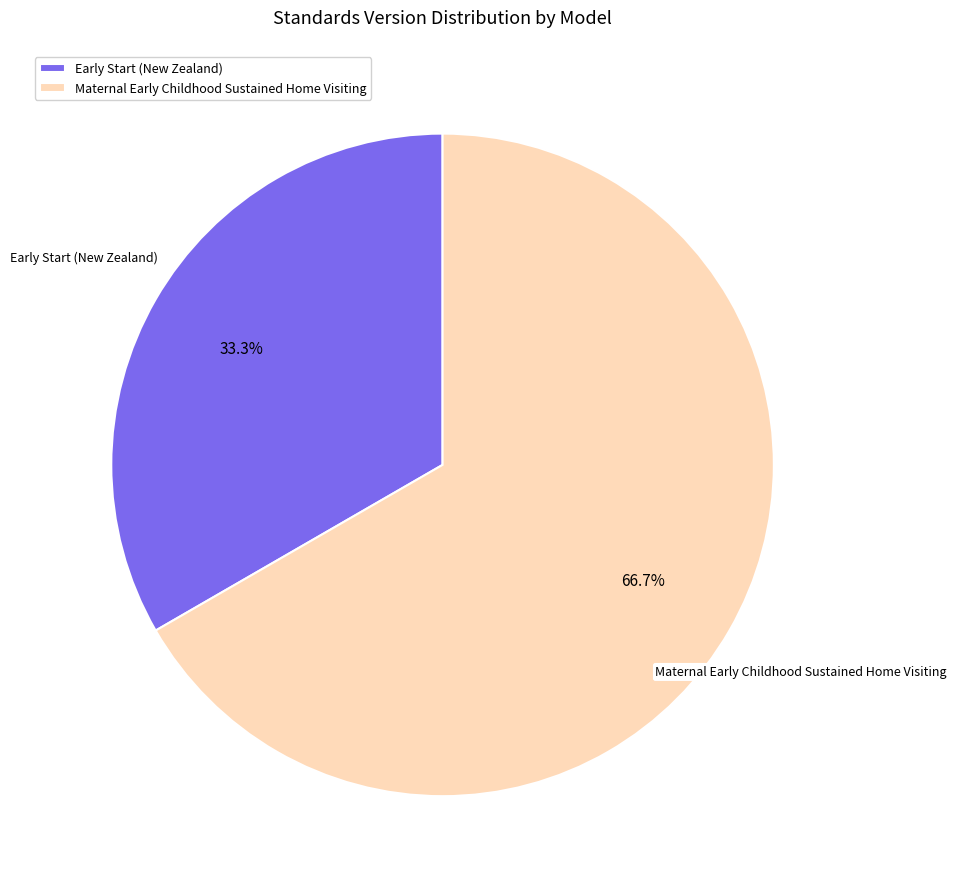

To the nearest percent, what is the average slice percentage?

50%